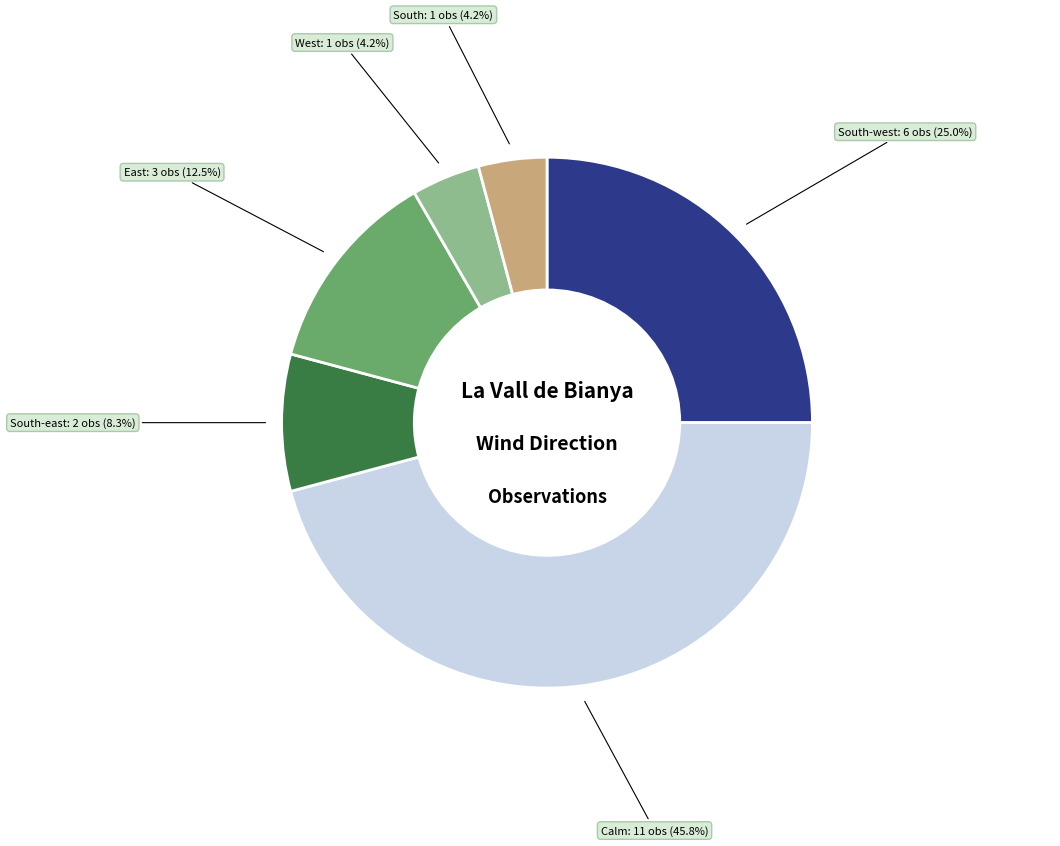

Is there a majority slice in this chart?

No